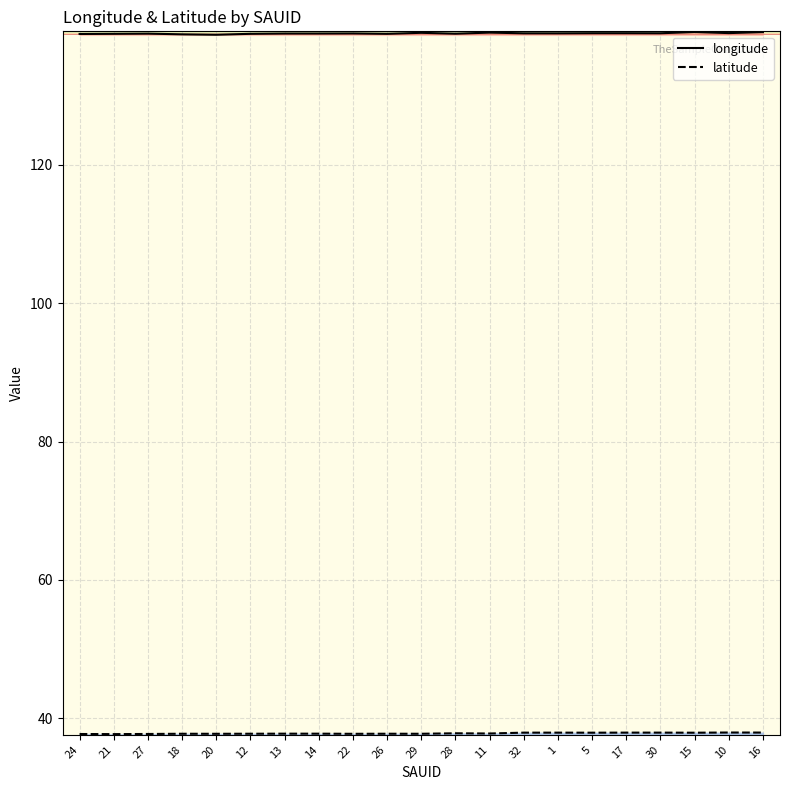

What is the label of the 10th point from the left?

26